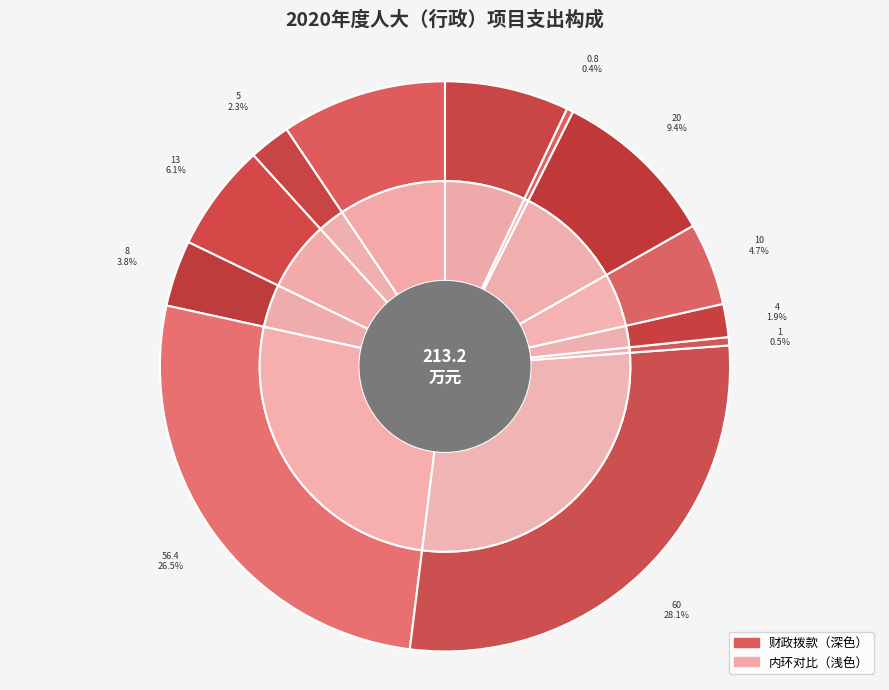

How many segments does this pie chart have?

12